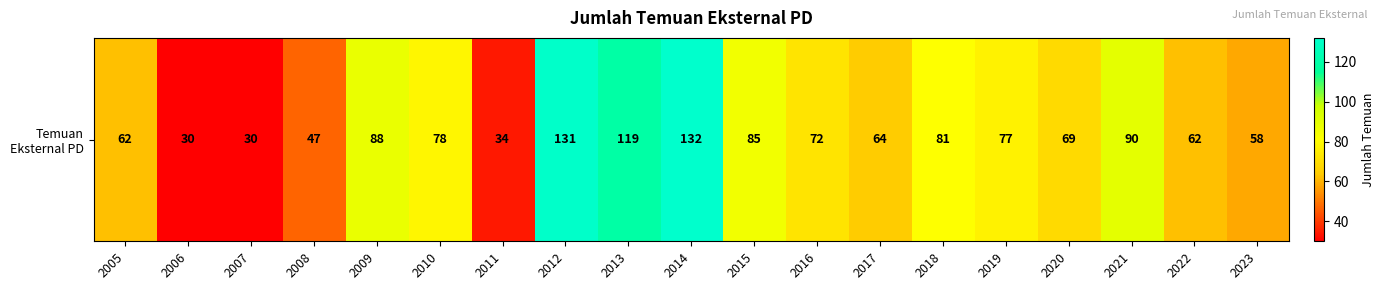

Where does the data first go above 72?

2009